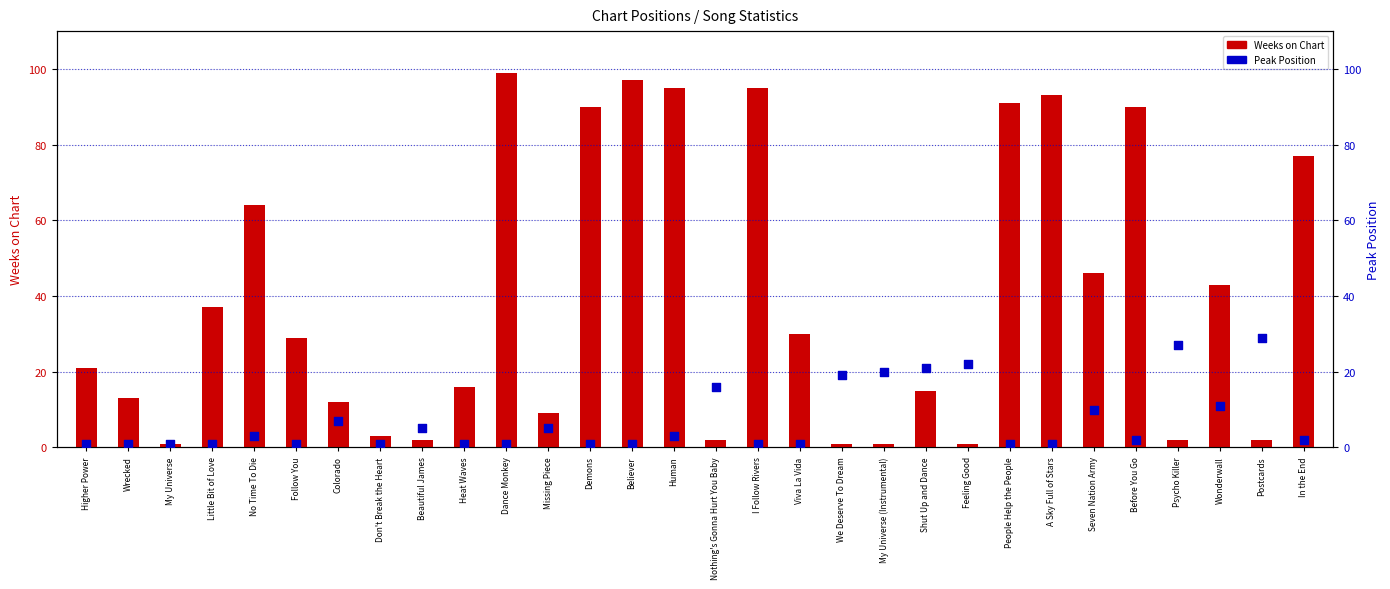

Which series contains the lowest Y value?

Weeks on Chart